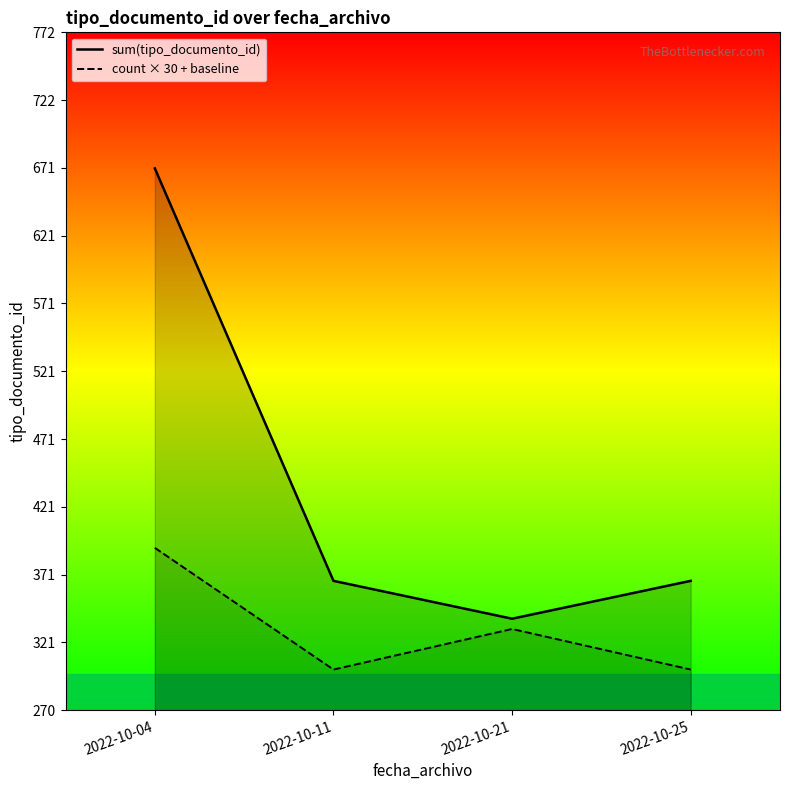

Is the value of sum(tipo_documento_id) at 2022-10-21 greater than the value of count × 30 + baseline at 2022-10-25?

Yes